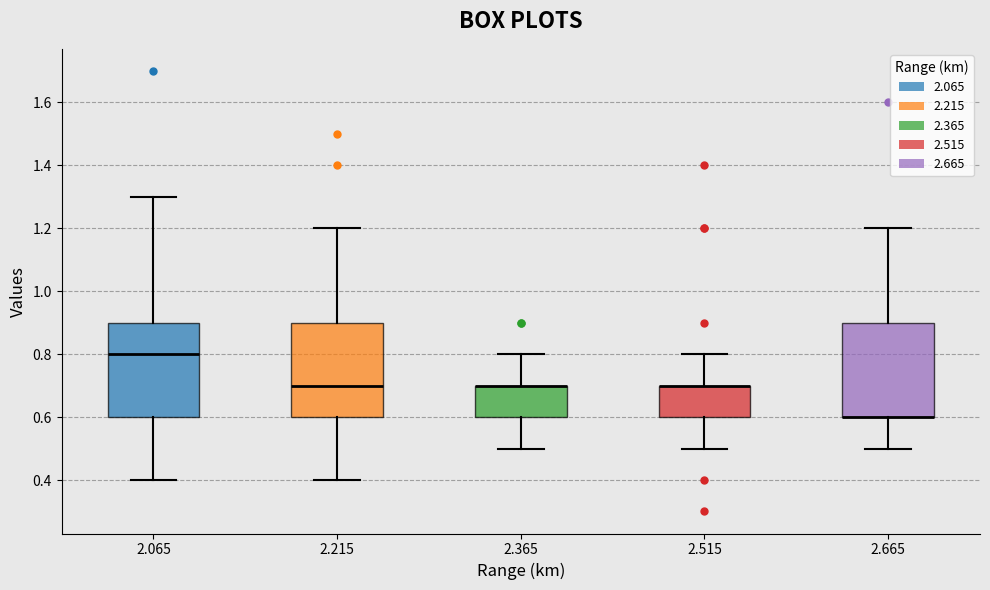

Reading left to right, read every box against the y-axis: the position of its median line, the range the box covers, and the ends of its whiskers. The values are not printed on the chart, so give them approximately, as read against the axis.

2.065: median 0.8, box 0.6 to 0.9, whiskers 0.4 to 1.3
2.215: median 0.7, box 0.6 to 0.9, whiskers 0.4 to 1.2
2.365: median 0.7 (drawn on the box's upper edge), box 0.6 to 0.7, whiskers 0.5 to 0.8
2.515: median 0.7 (drawn on the box's upper edge), box 0.6 to 0.7, whiskers 0.5 to 0.8
2.665: median 0.6 (drawn on the box's lower edge), box 0.6 to 0.9, whiskers 0.5 to 1.2